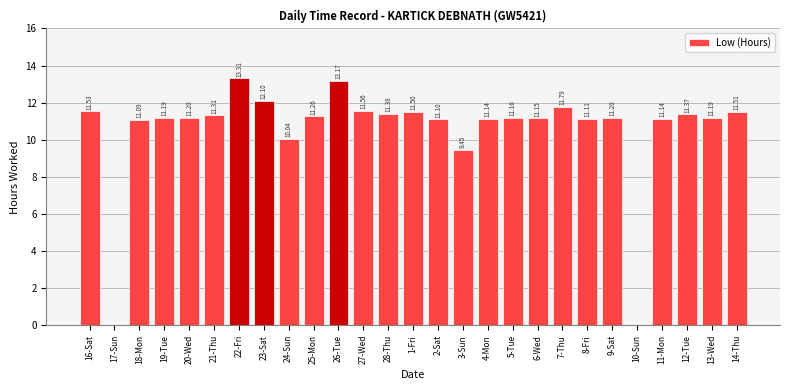

What is the sum of the values at 18-Mon and 22-Fri?

24.4